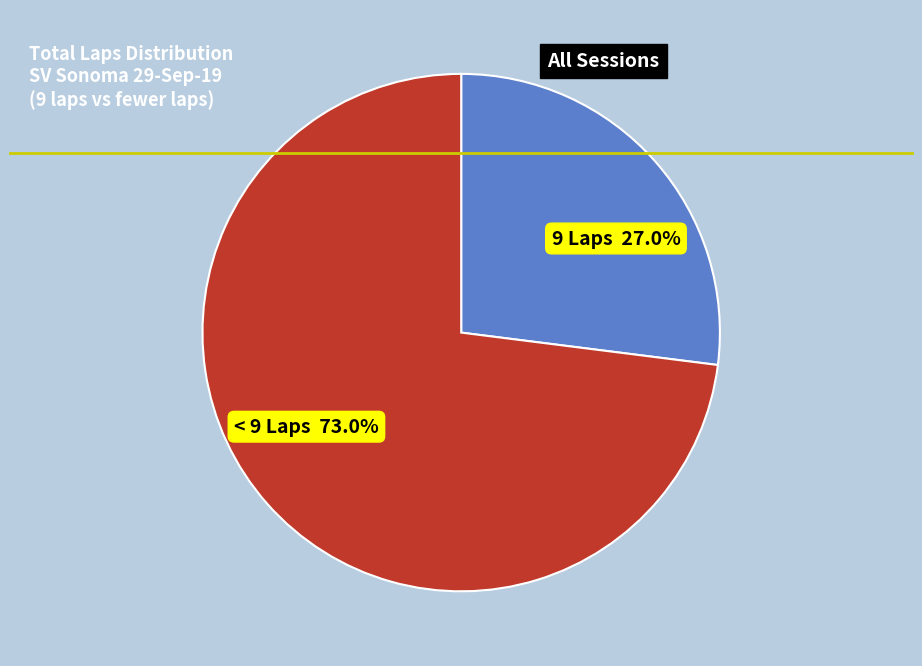

What is the ratio of the value at < 9 Laps to the value at 9 Laps?

2.7